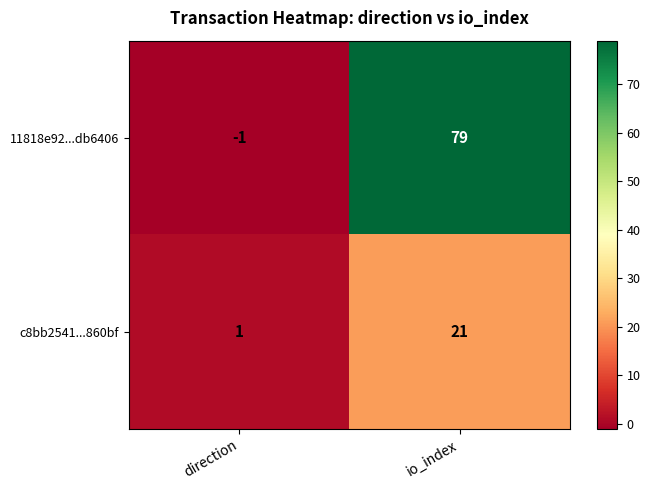

Which series has the largest range (max minus min)?

11818e92...db6406